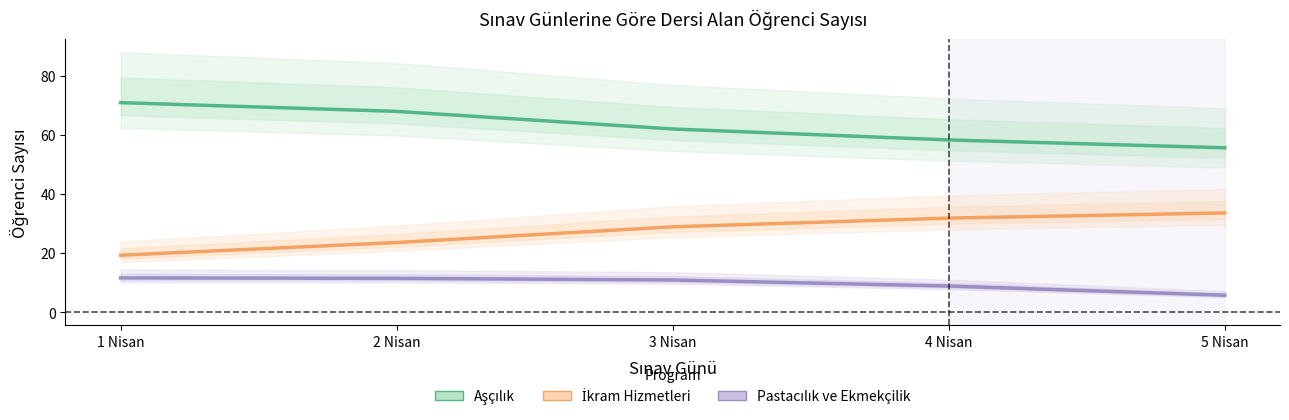

Which category has the highest value in the Aşçılık series?

1 Nisan